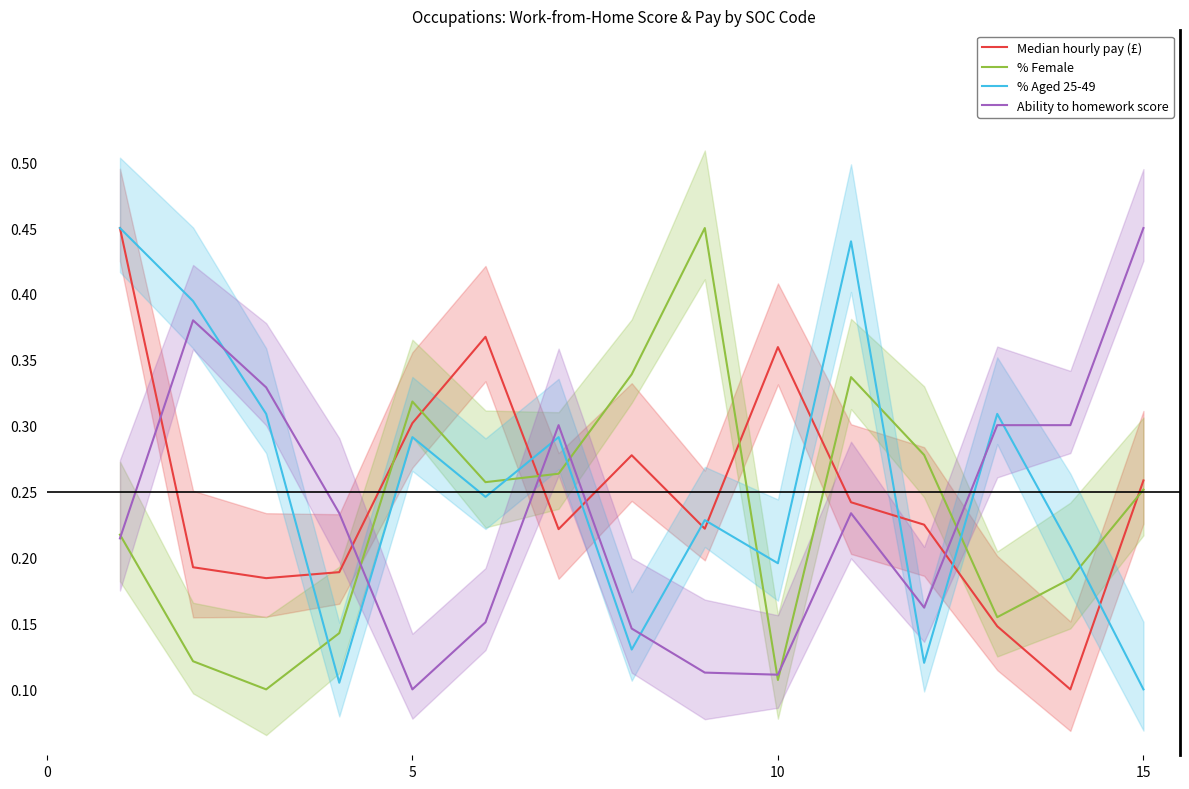

Which series has the largest total across all categories?

% Aged 25-49